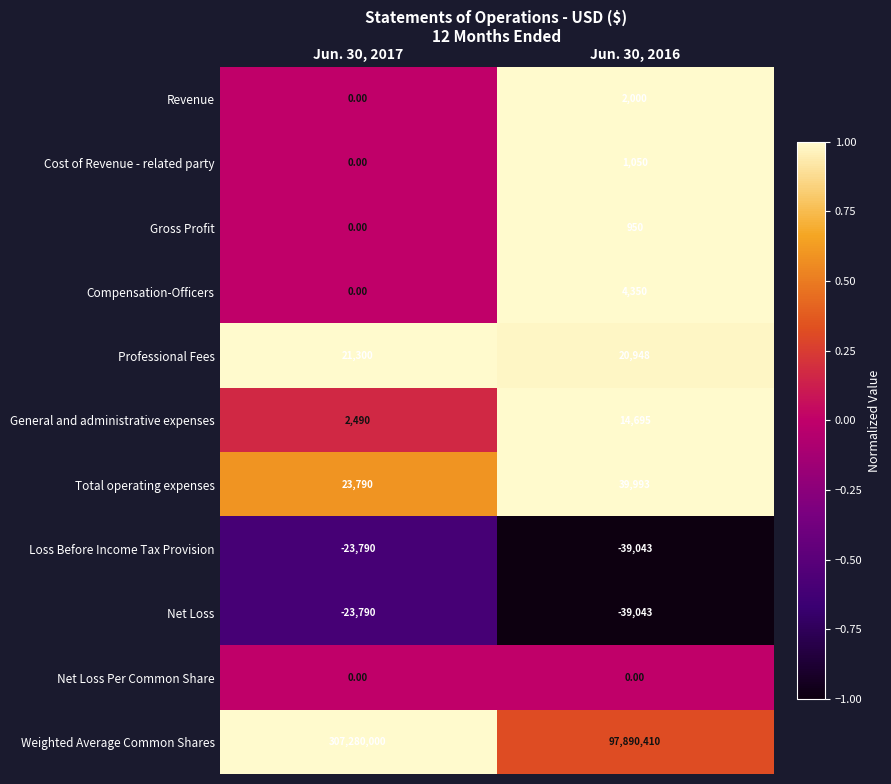

Rank the categories by General and administrative expenses value from highest to lowest.

Jun. 30, 2016, Jun. 30, 2017